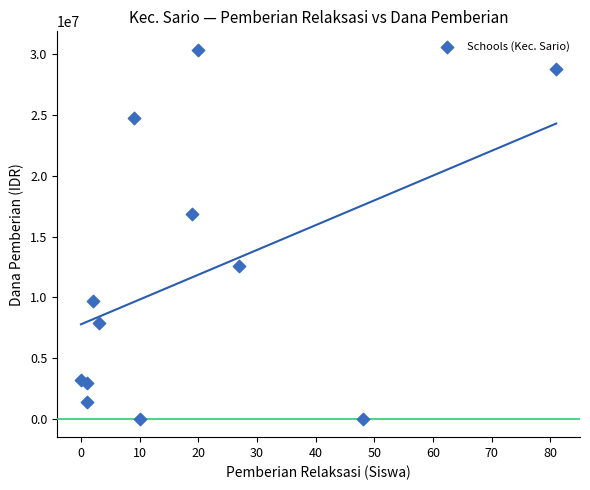

What Y value in the scatter plot is closest to 15187500?

16875000